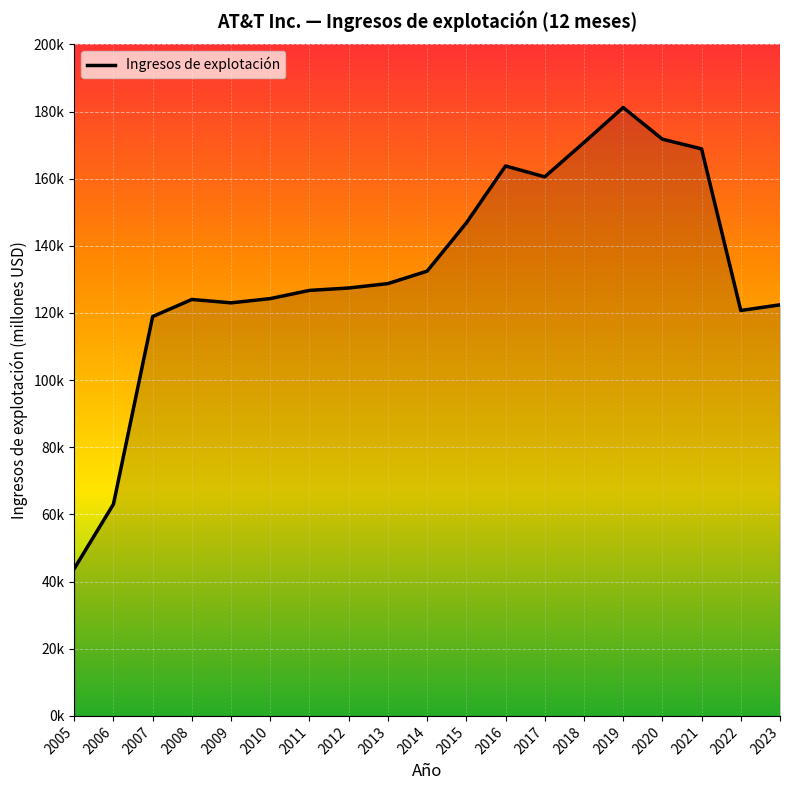

What is the approximate value at 2018, to the nearest 10?

170760